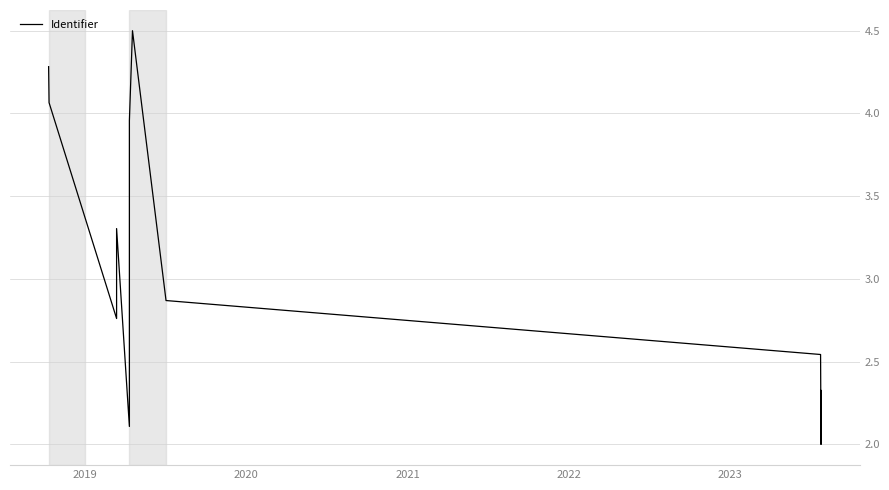

Reading left to right, extract all data points from this chart.

4.3	4.1	2.8	3.3	2.1	3.1	3.6	3.8	4.0	4.5	2.9	2.5	2.0	2.3